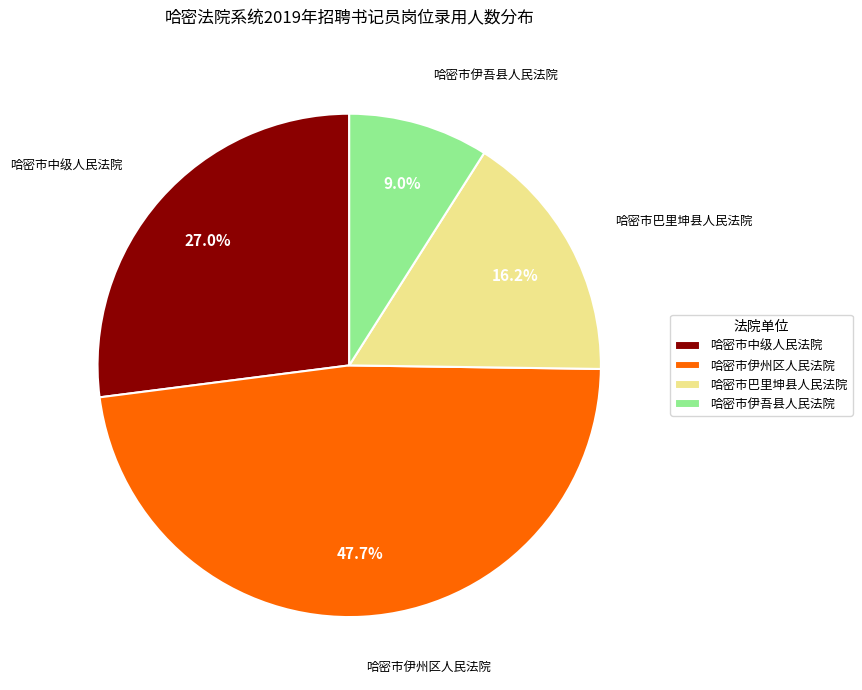

Does 哈密市伊吾县人民法院 represent more than half of the total?

No